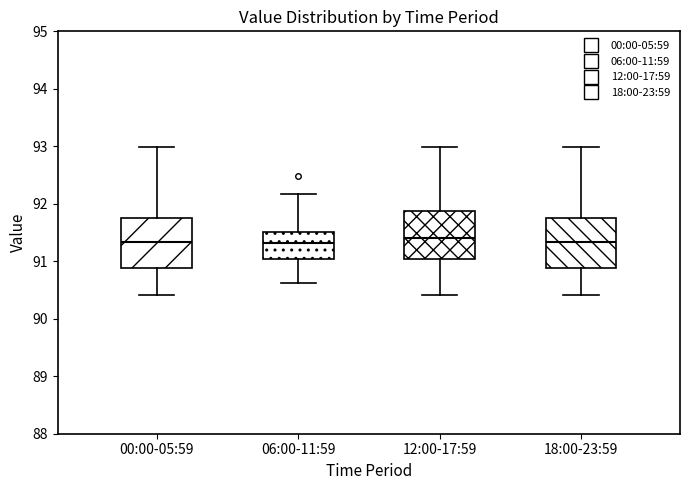

Reading left to right, transcribe this box plot: for each box, give where its median line is, the range the box spans, and where its two whiskers end, as read against the y-axis. The values are not printed on the chart, so give them approximately, as read against the axis.

00:00-05:59: median 91.3, box 90.9 to 91.8, whiskers 90.4 to 93.0
06:00-11:59: median 91.3, box 91.0 to 91.5, whiskers 90.6 to 92.2
12:00-17:59: median 91.4, box 91.0 to 91.9, whiskers 90.4 to 93.0
18:00-23:59: median 91.3, box 90.9 to 91.8, whiskers 90.4 to 93.0